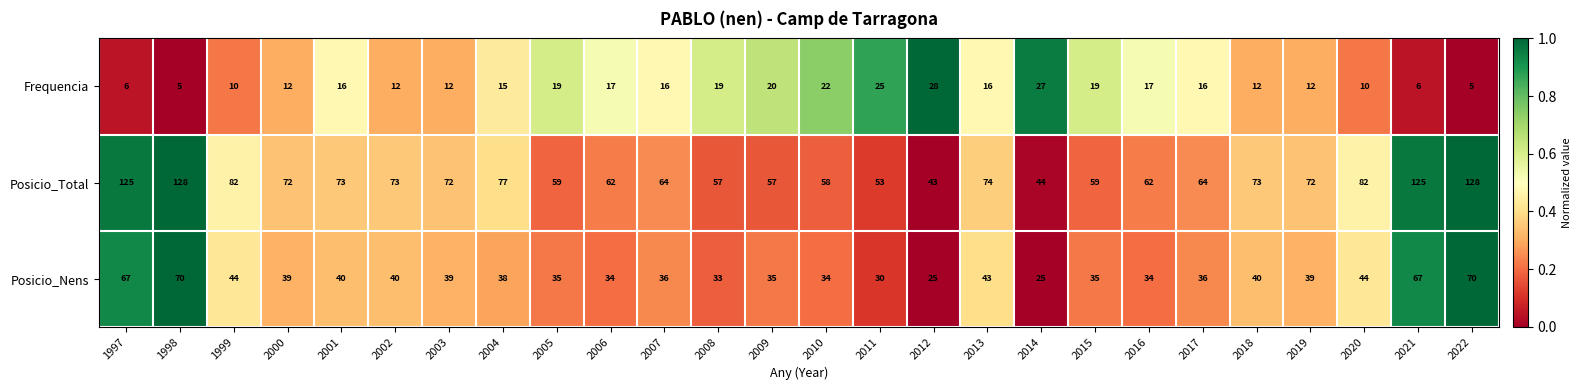

What is the difference between the highest and lowest values at 2006?

45